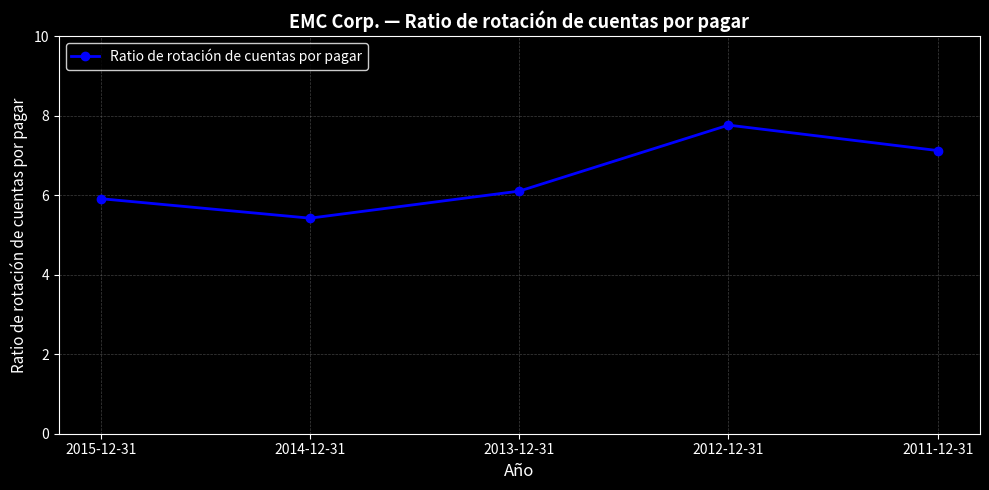

What is the change in value from 2014-12-31 to 2011-12-31?

+1.7